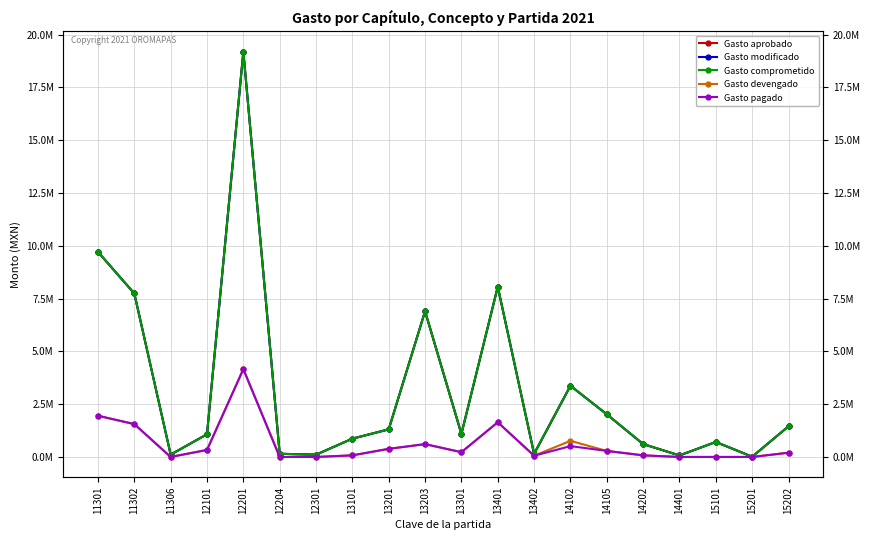

How many data points in Gasto aprobado are above 1090000?

9